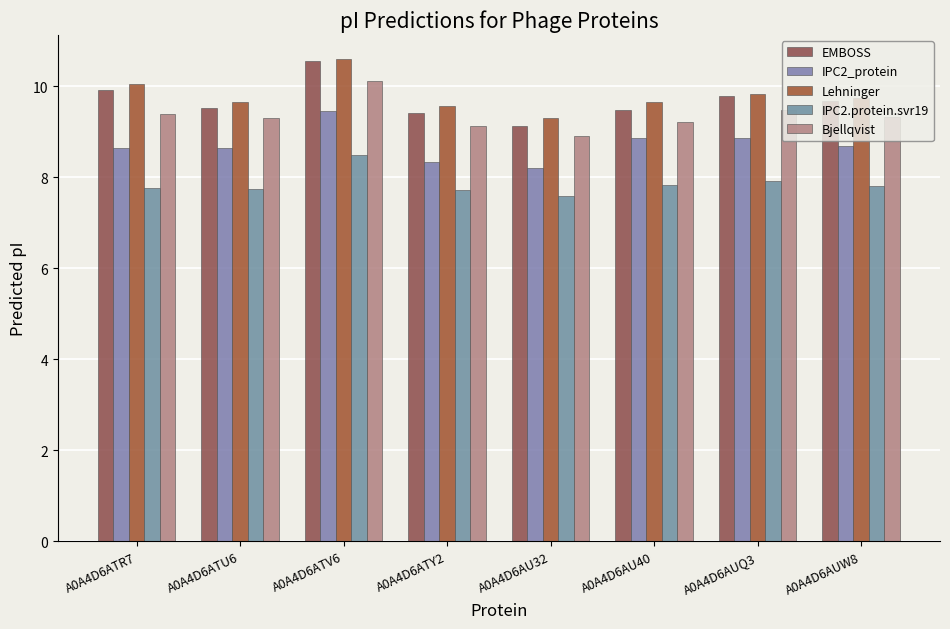

List the series in order of their peak value, lowest first.

IPC2.protein.svr19, IPC2_protein, Bjellqvist, EMBOSS, Lehninger